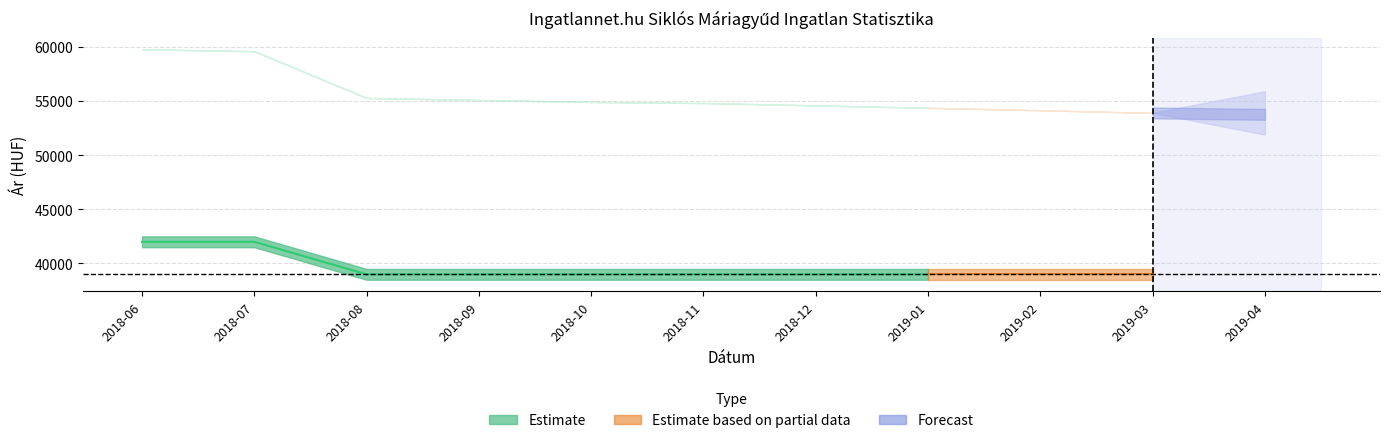

Is it true that the value at 2018-10 is 68020?

False